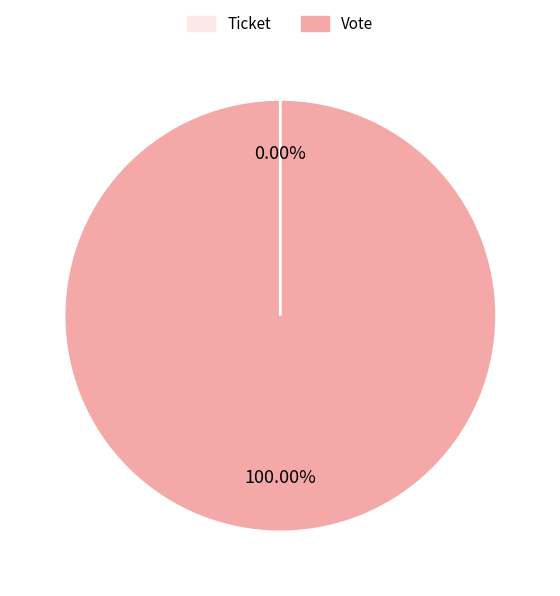

Combined, do Vote and Ticket account for over 50%?

Yes